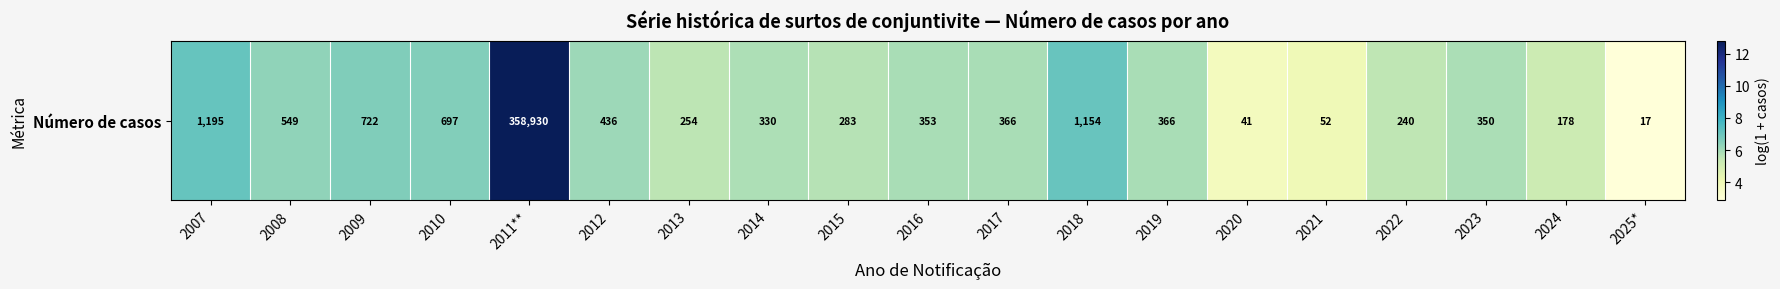

What value does the data have at 2016?

5.9